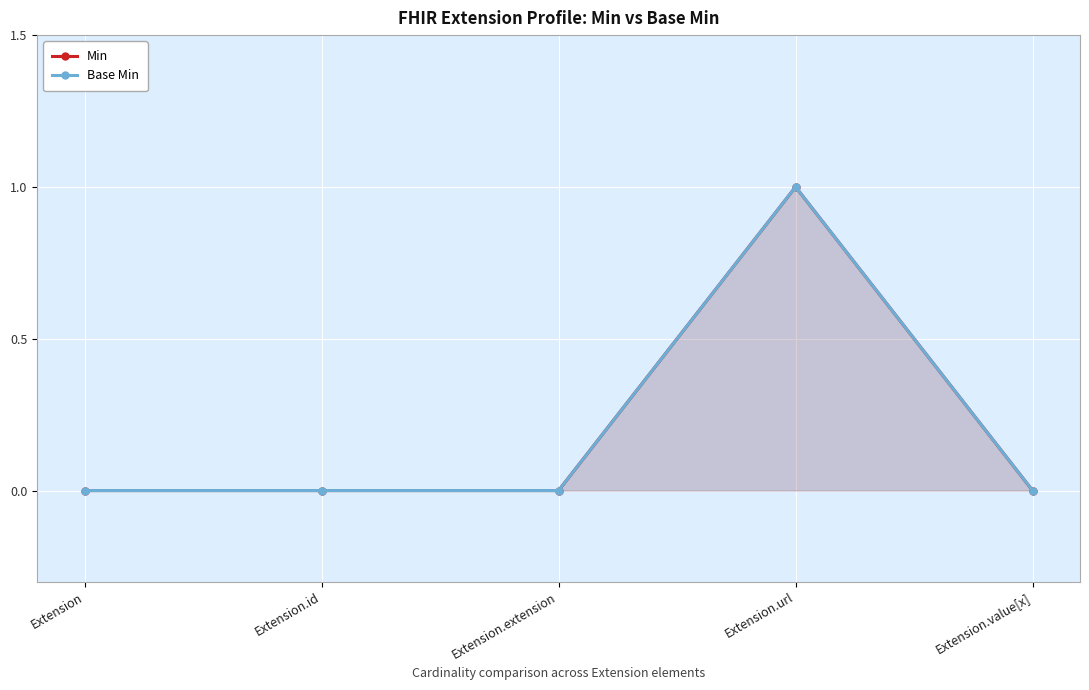

What is the greatest value displayed?

1